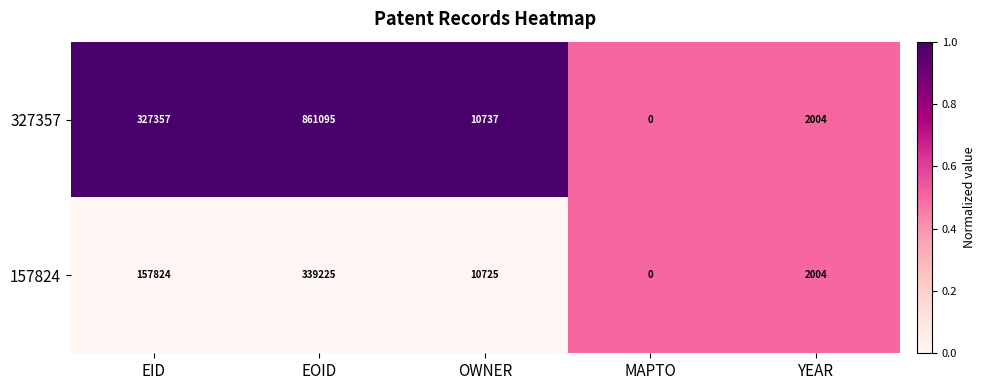

How many distinct data groups are displayed?

2